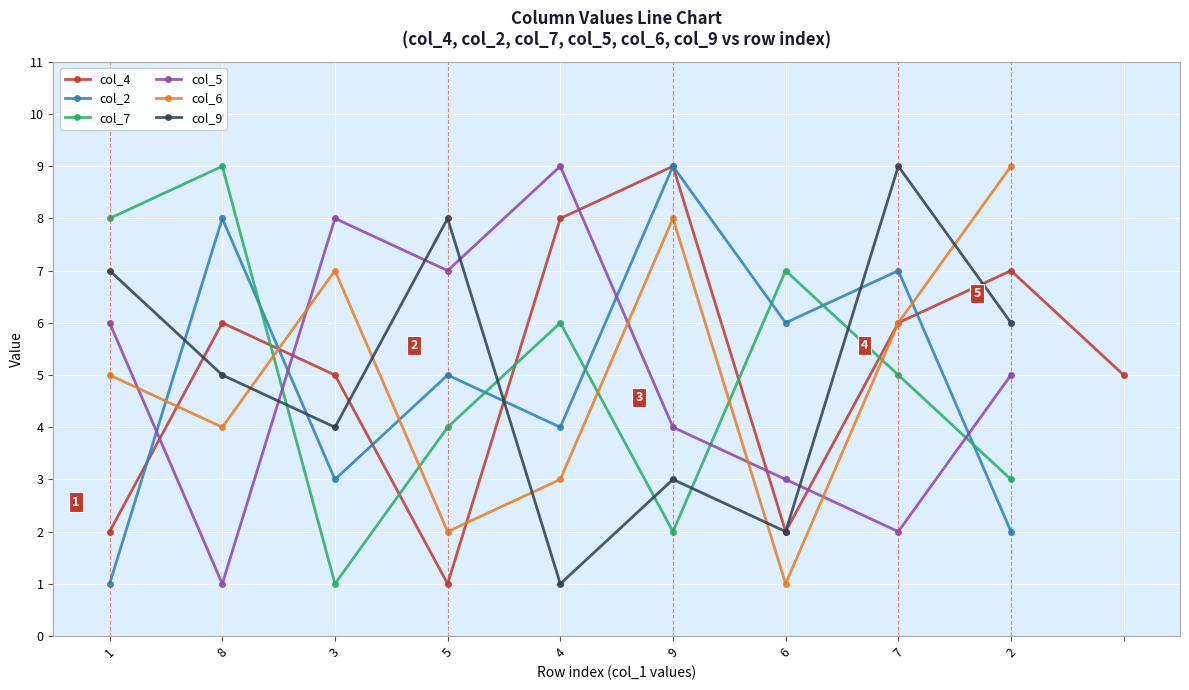

Which category has the lowest value in the col_2 series?

1